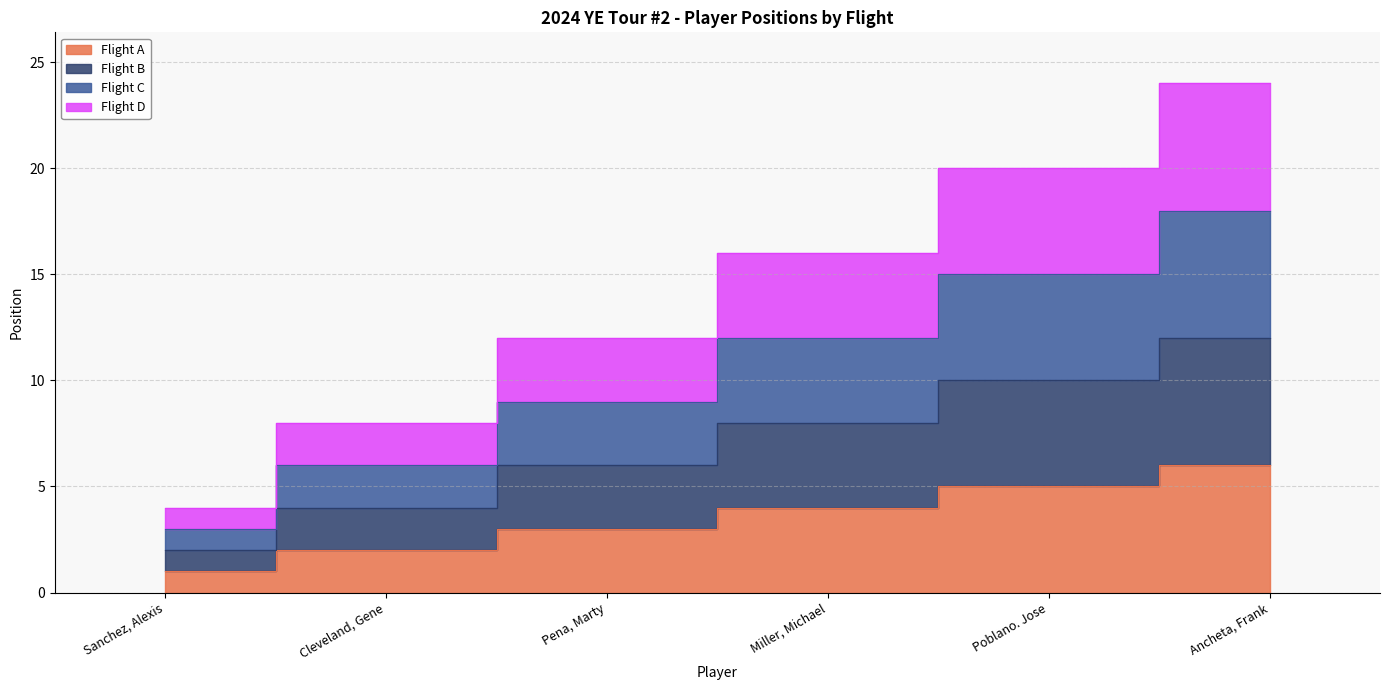

What is the difference between the second highest and second lowest values in the Flight A series?

3